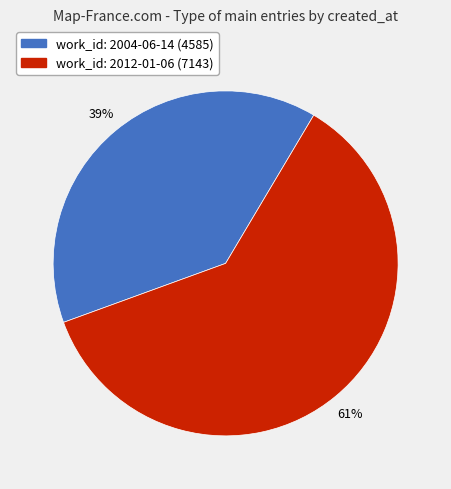

To the nearest percent, what is the difference between the largest and smallest slice percentages?

22%